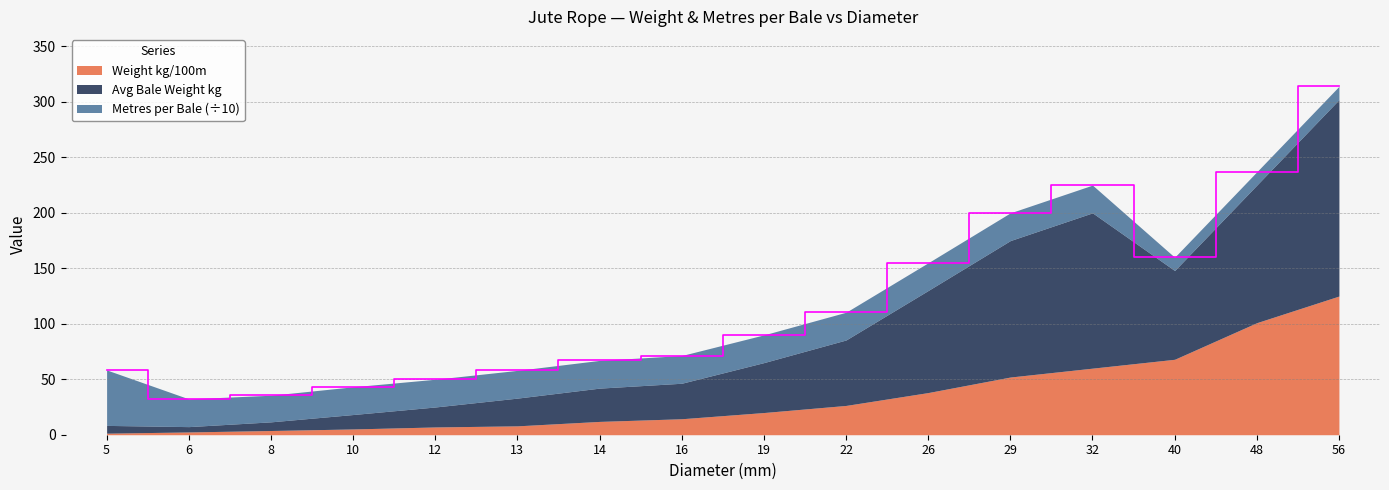

Where is Avg Bale Weight kg nearest to the value 90?

26